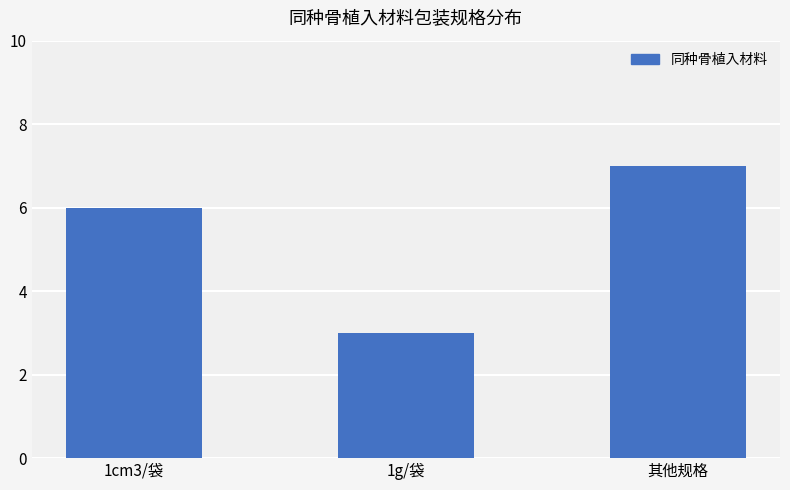

Is it true that the value at 1g/袋 is 3?

True